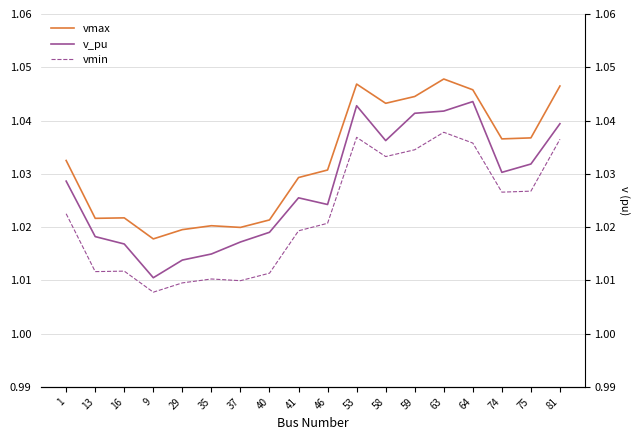

What is the label of the 17th point from the left?

75